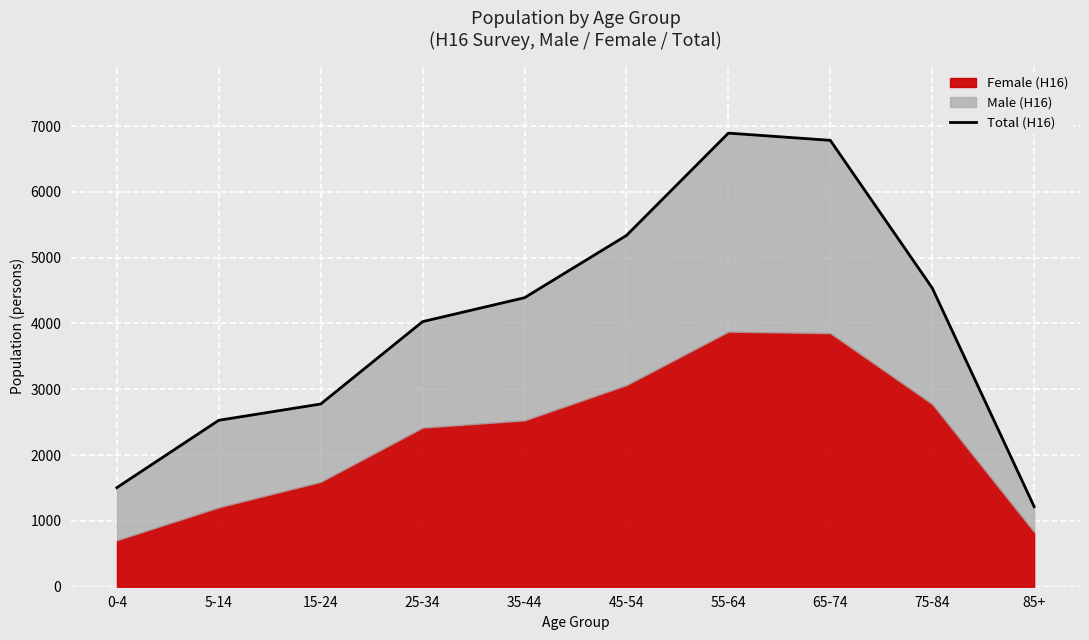

Rank the categories by value from lowest to highest.

85+, 0-4, 5-14, 15-24, 25-34, 35-44, 75-84, 45-54, 65-74, 55-64